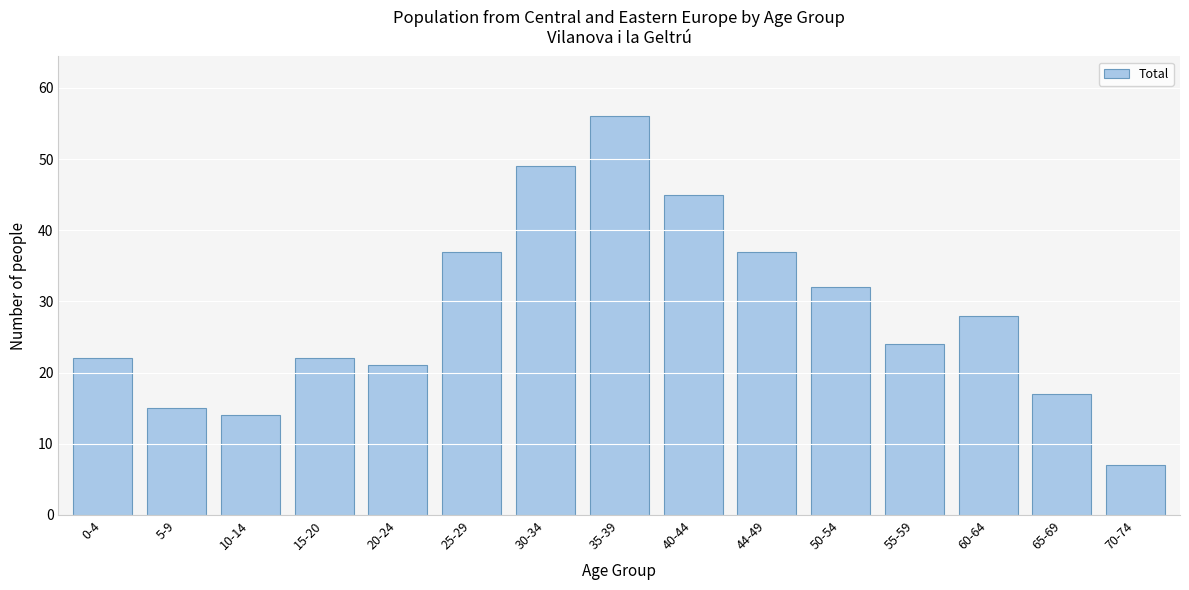

Reading left to right, transcribe all the data shown in this chart.

0-4=22	5-9=15	10-14=14	15-20=22	20-24=21	25-29=37	30-34=49	35-39=56	40-44=45	44-49=37	50-54=32	55-59=24	60-64=28	65-69=17	70-74=7